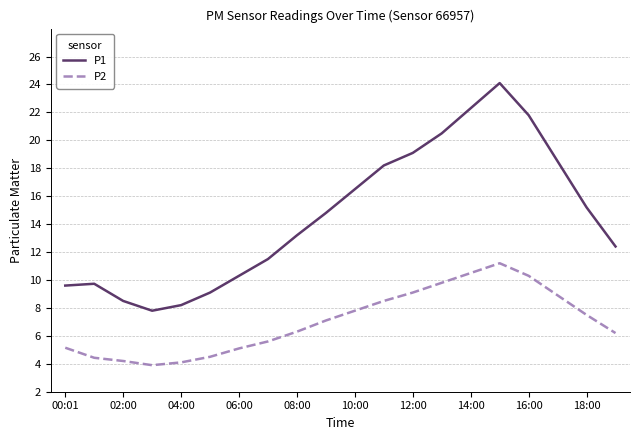

What are all the series names shown in the legend?

P1, P2